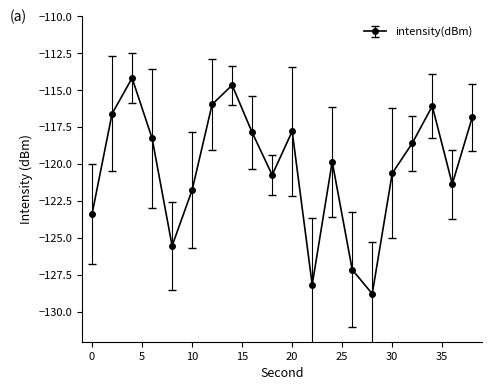

What is the value of the 17th point from the left?

-118.6